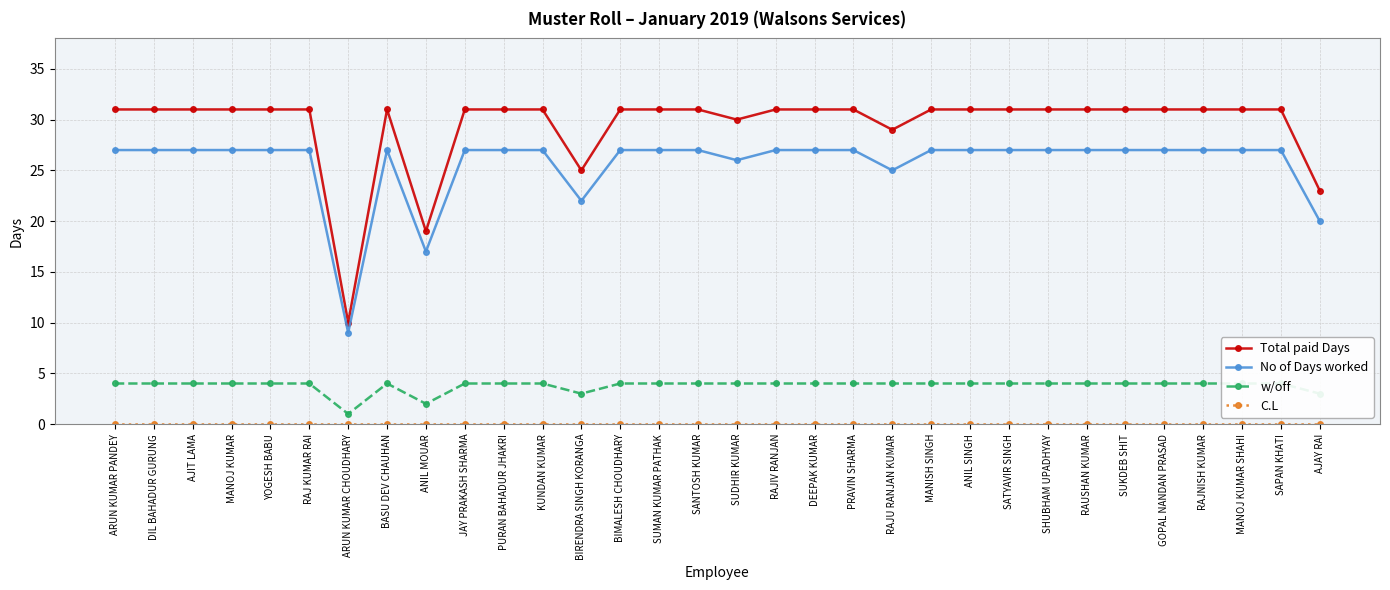

What is the total value across all series at MANOJ KUMAR?

62